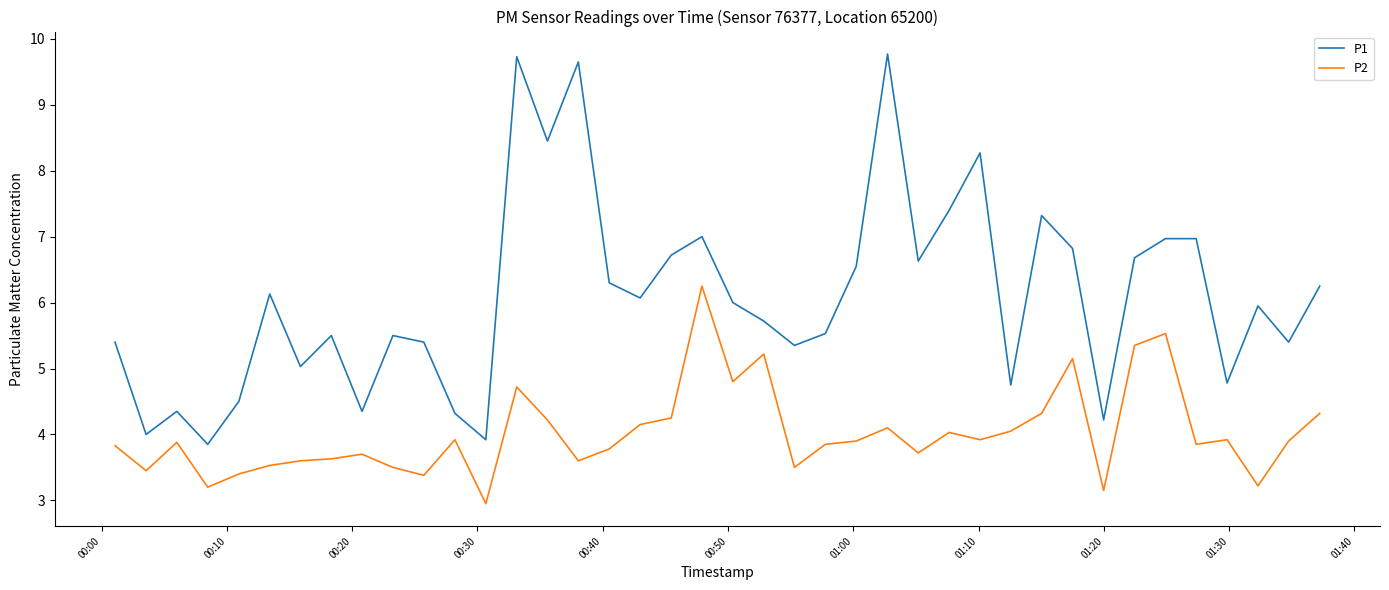

Which series has the widest spread of values?

P1